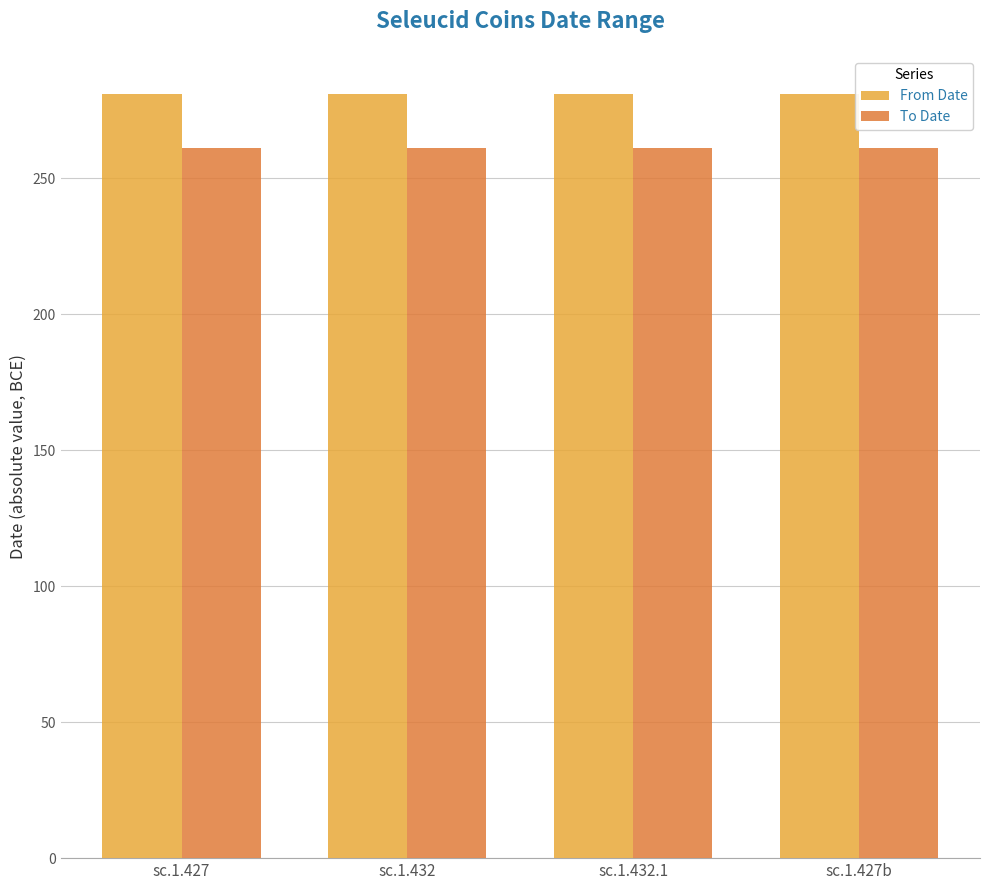

At sc.1.427b, list the series in order from largest to smallest.

From Date, To Date